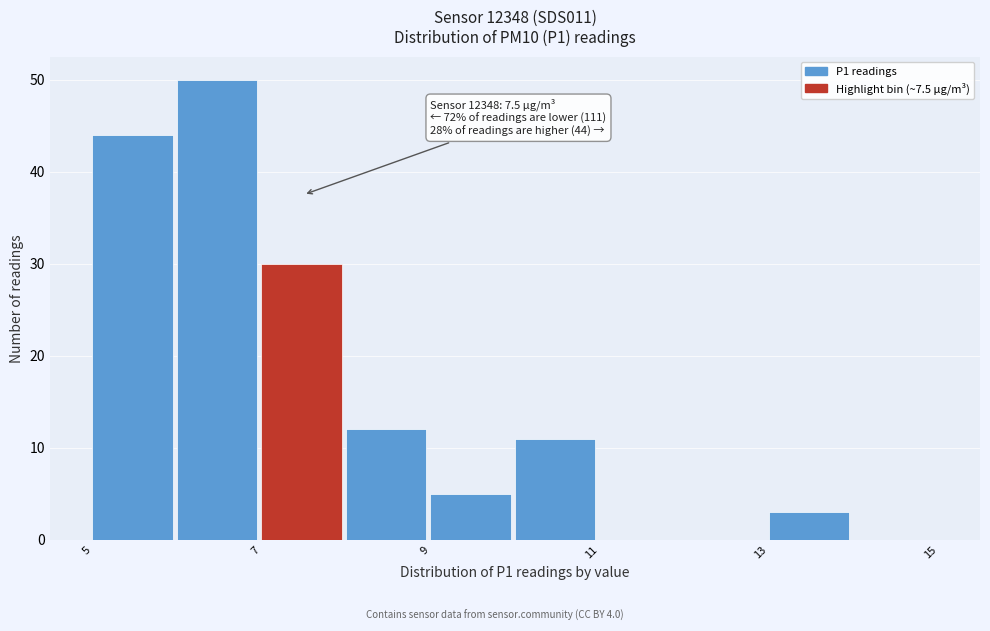

Over which range of the x-axis is the bar tallest?

6 to 7